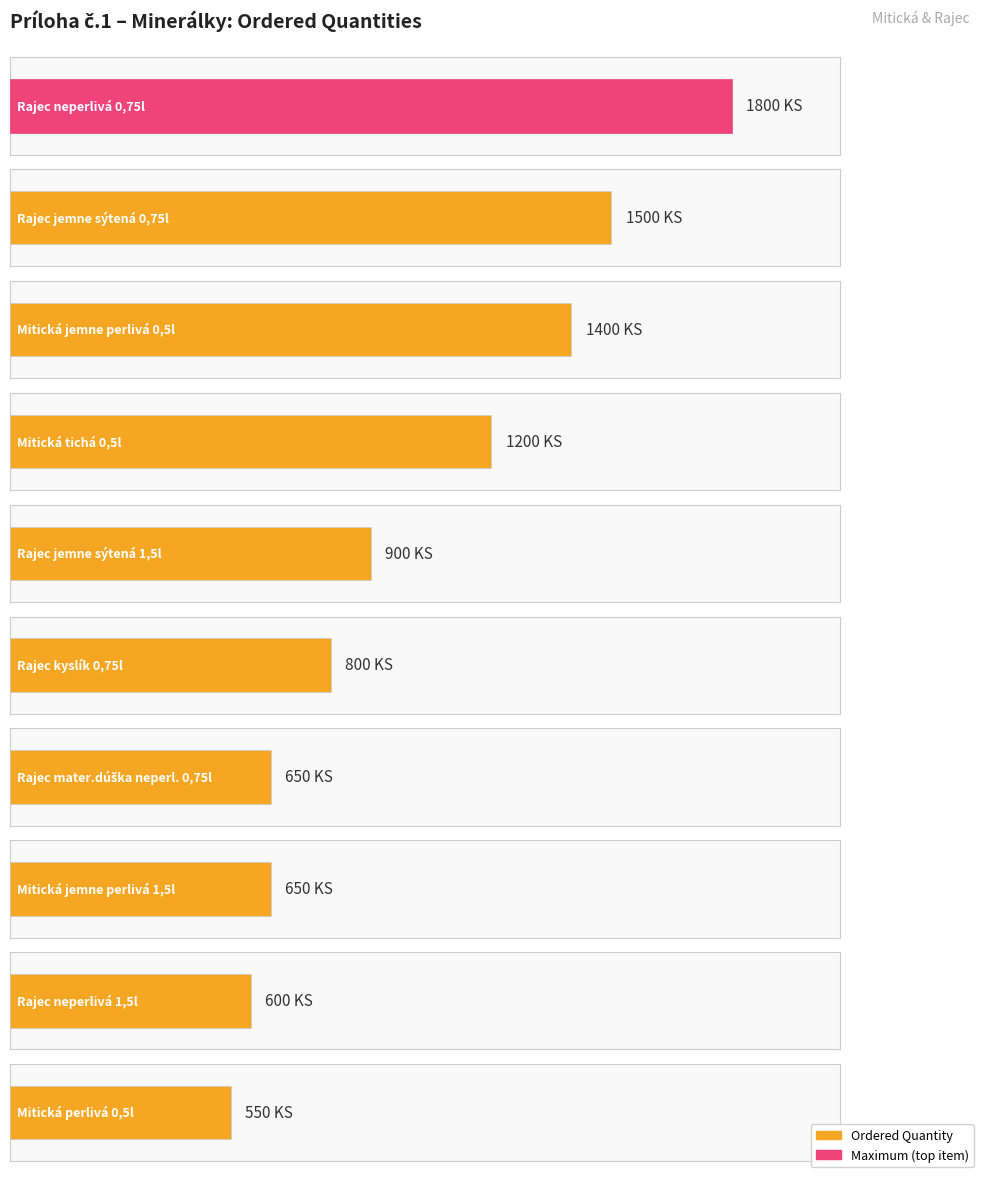

Is it true that the value at Rajec jemne sýtená 1,5l is 395?

False